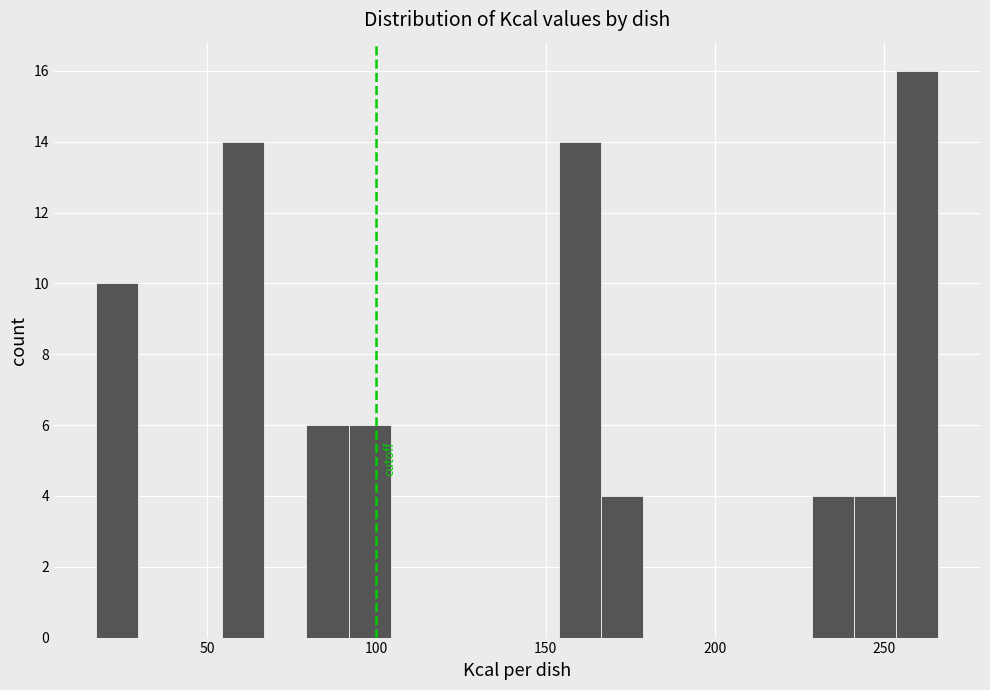

Around what value on the x-axis is the tallest bar? Give the approximate position of its centre, as read against the axis.

260